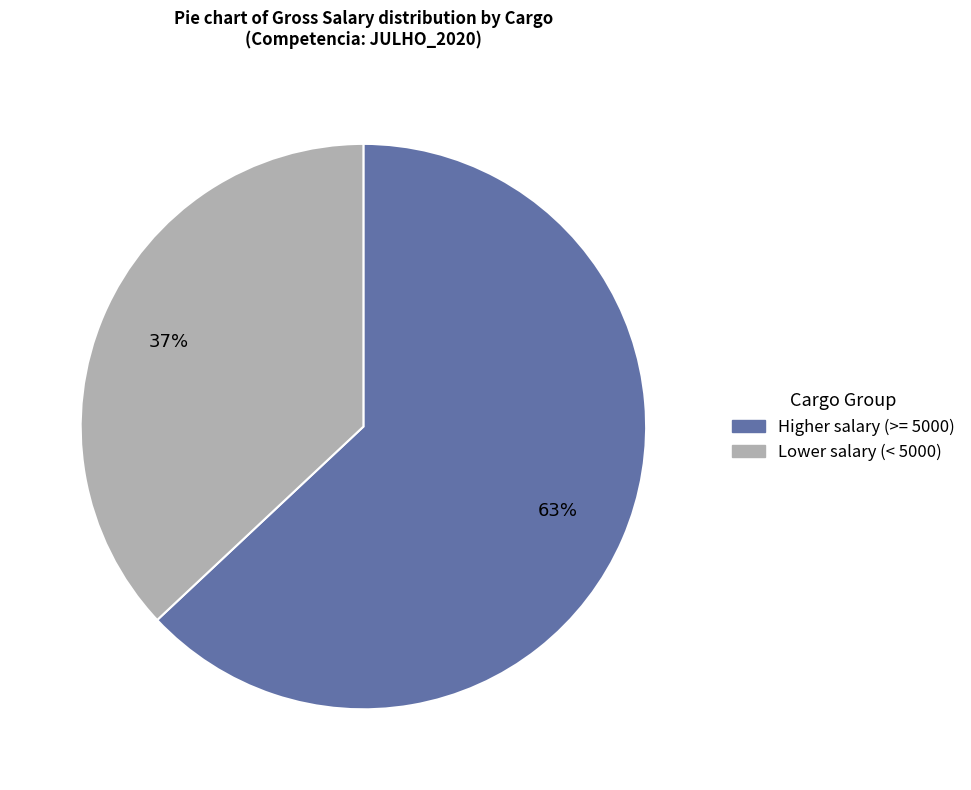

To the nearest percent, what is the difference between the largest and smallest slice percentages?

26%